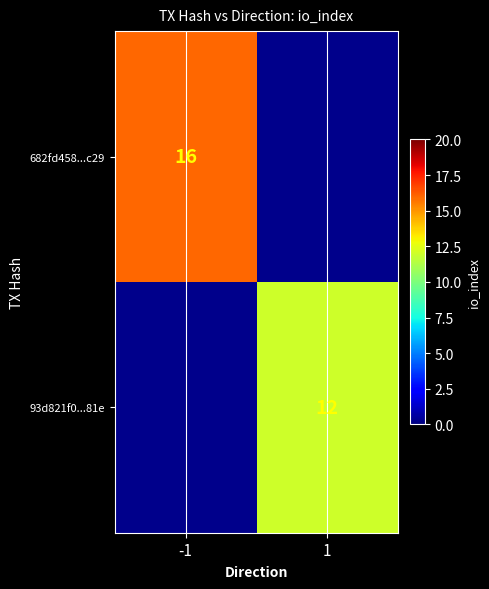

Is it true that 93d821f0...81e equals 12 at 1?

True